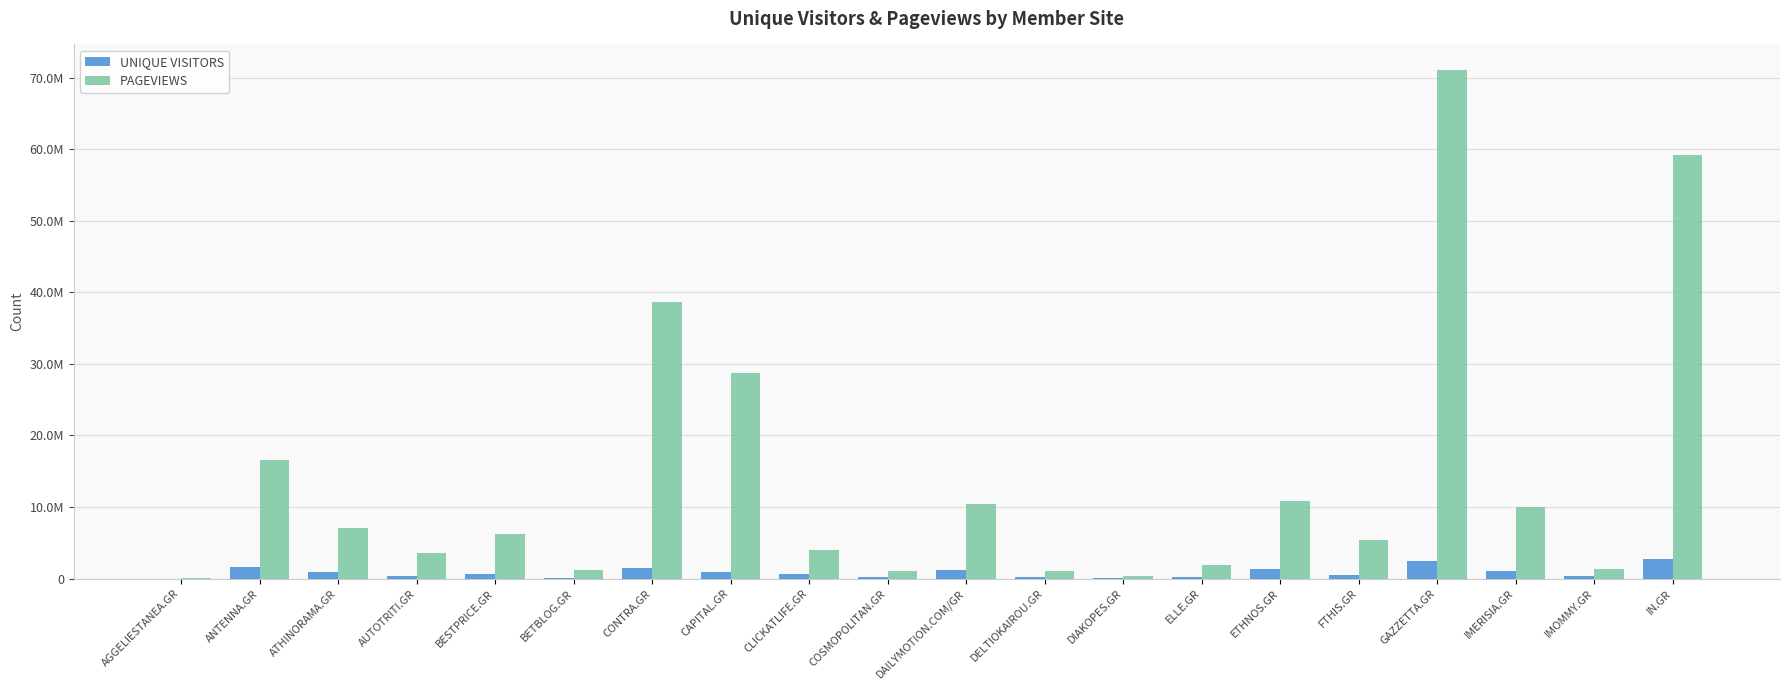

Which series changed the most between DAILYMOTION.COM/GR and ELLE.GR?

PAGEVIEWS